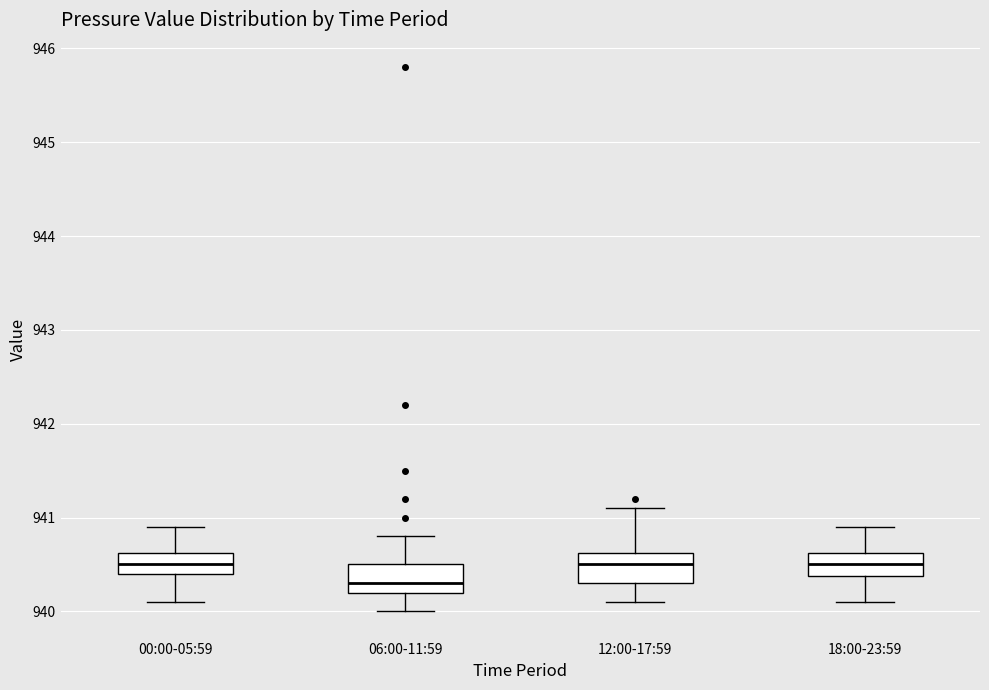

Reading left to right, read every box against the y-axis: the position of its median line, the range the box covers, and the ends of its whiskers. The values are not printed on the chart, so give them approximately, as read against the axis.

00:00-05:59: median 940.5, box 940.4 to 940.6, whiskers 940.1 to 940.9
06:00-11:59: median 940.3, box 940.2 to 940.5, whiskers 940.0 to 940.8
12:00-17:59: median 940.5, box 940.3 to 940.6, whiskers 940.1 to 941.1
18:00-23:59: median 940.5, box 940.4 to 940.6, whiskers 940.1 to 940.9